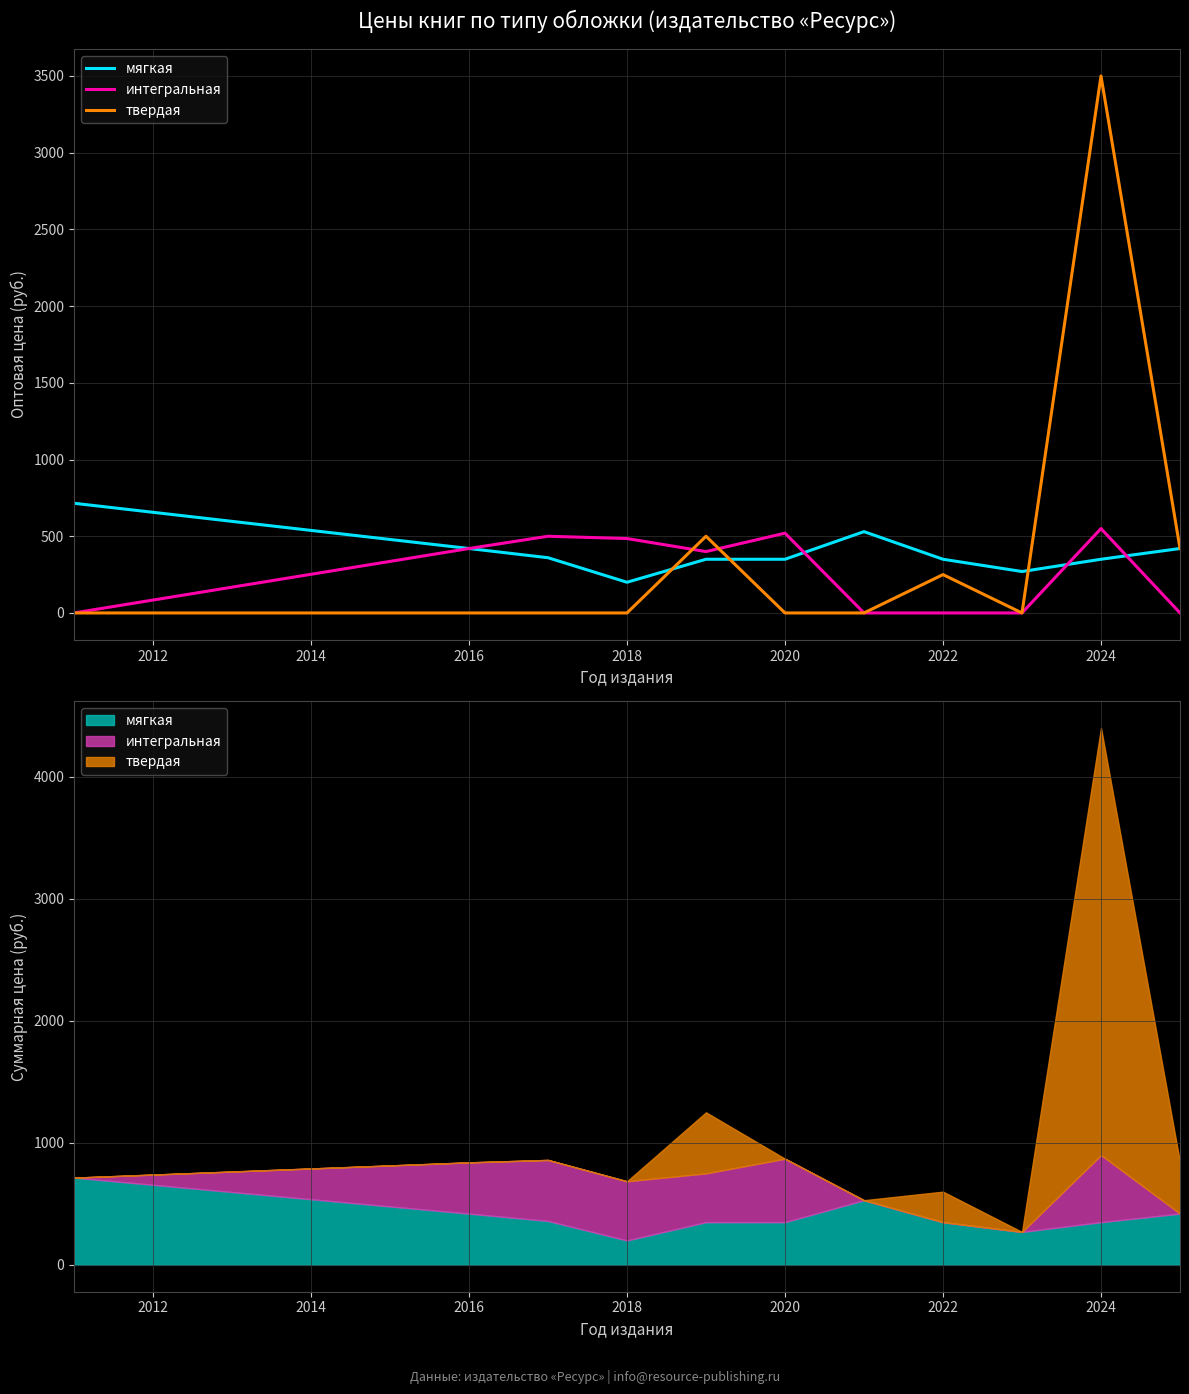

How many lines are shown in the chart?

3